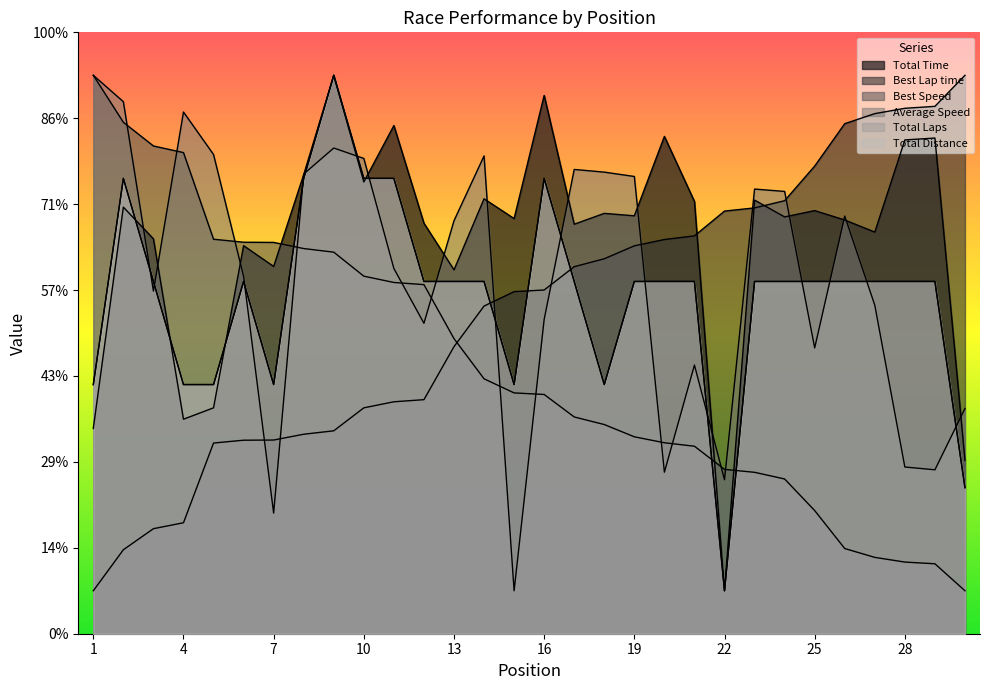

What are all the series names shown in the legend?

Total Time, Best Lap time, Best Speed, Average Speed, Total Laps, Total Distance